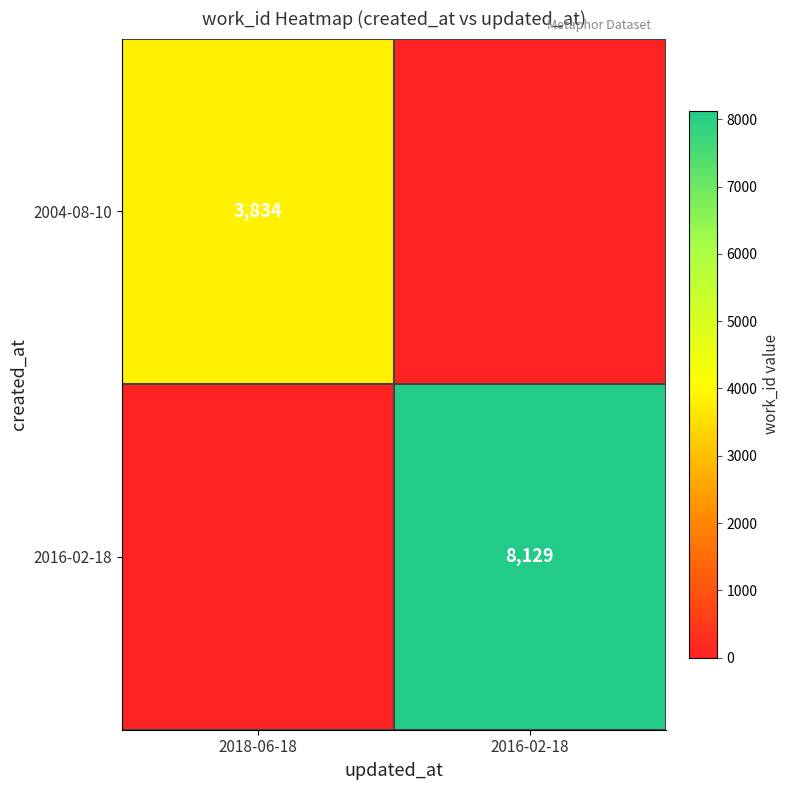

True or false: 2016-02-18 has a value of 8129 at 2016-02-18.

True